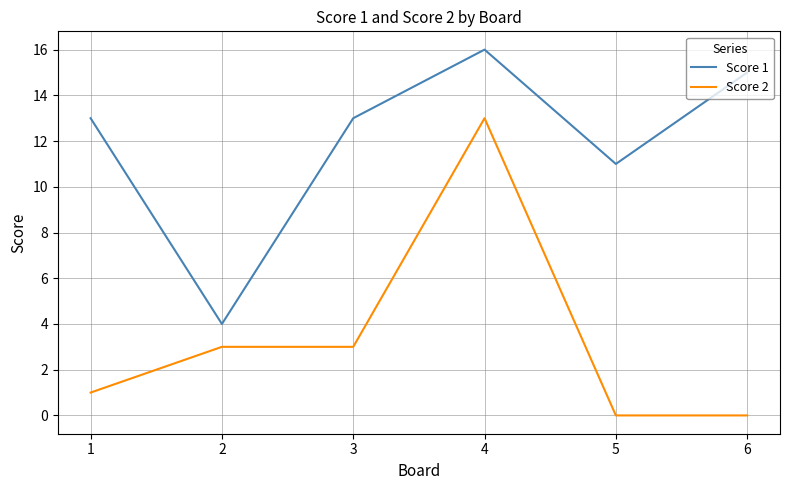

At which label does Score 1 reach its minimum?

2